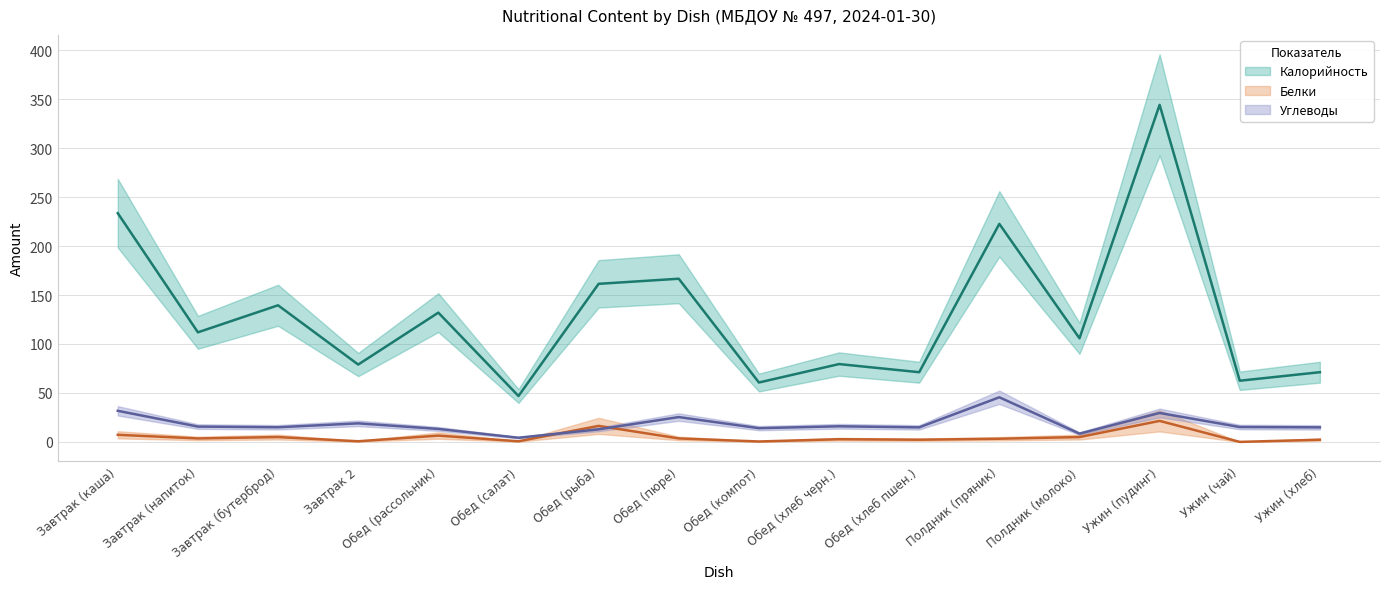

What is the average value of the Калорийность series?

130.5